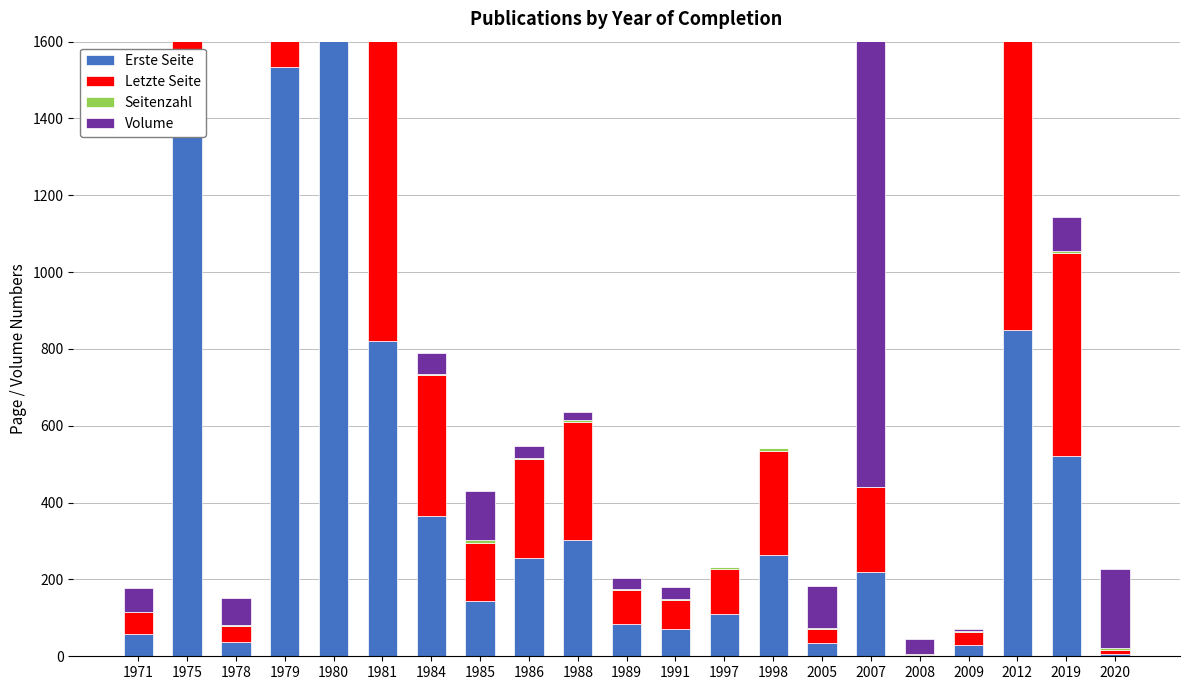

What is the sum of the Letzte Seite values at 1978 and 1971?

100